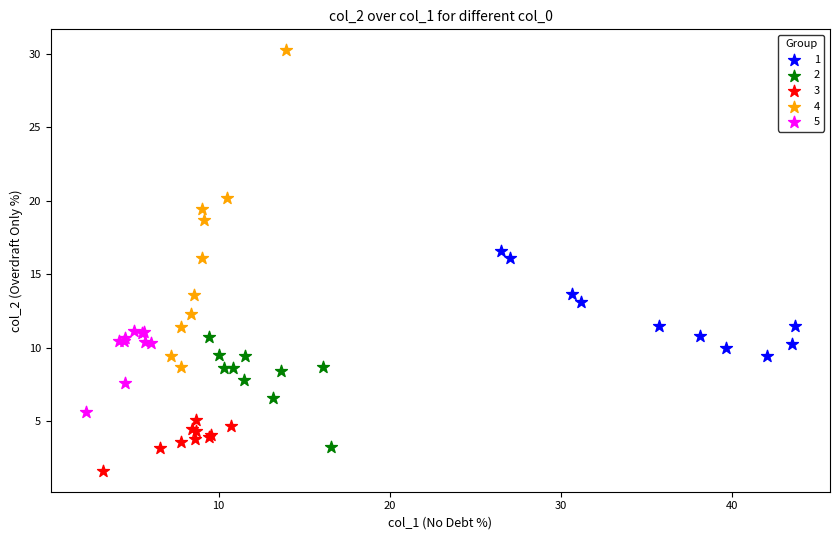

Which series reaches the minimum Y coordinate?

3